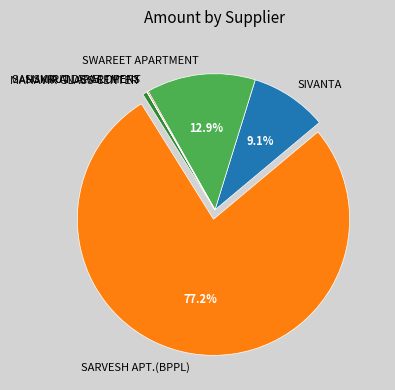

What percentage is the SARVESH APT.(BPPL) slice, to the nearest percent?

77%